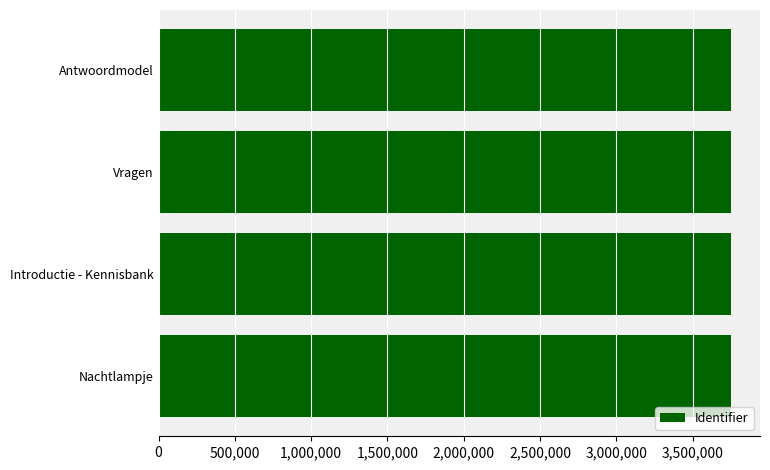

What is the sum of the values at Introductie - Kennisbank and Nachtlampje?

7508661